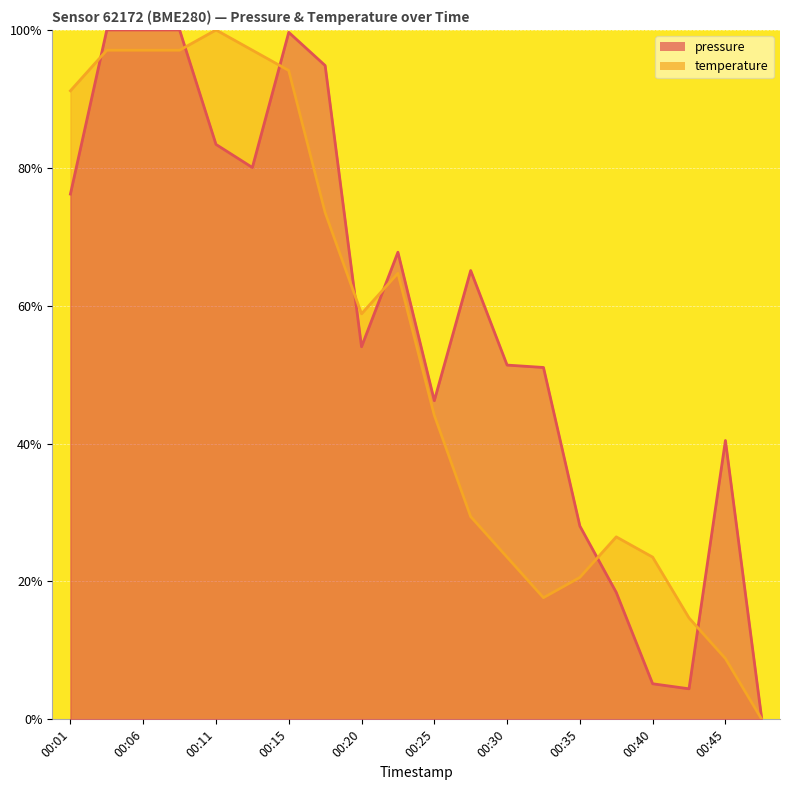

In temperature, how many points are lower than both neighbors (excluding endpoints)?

2